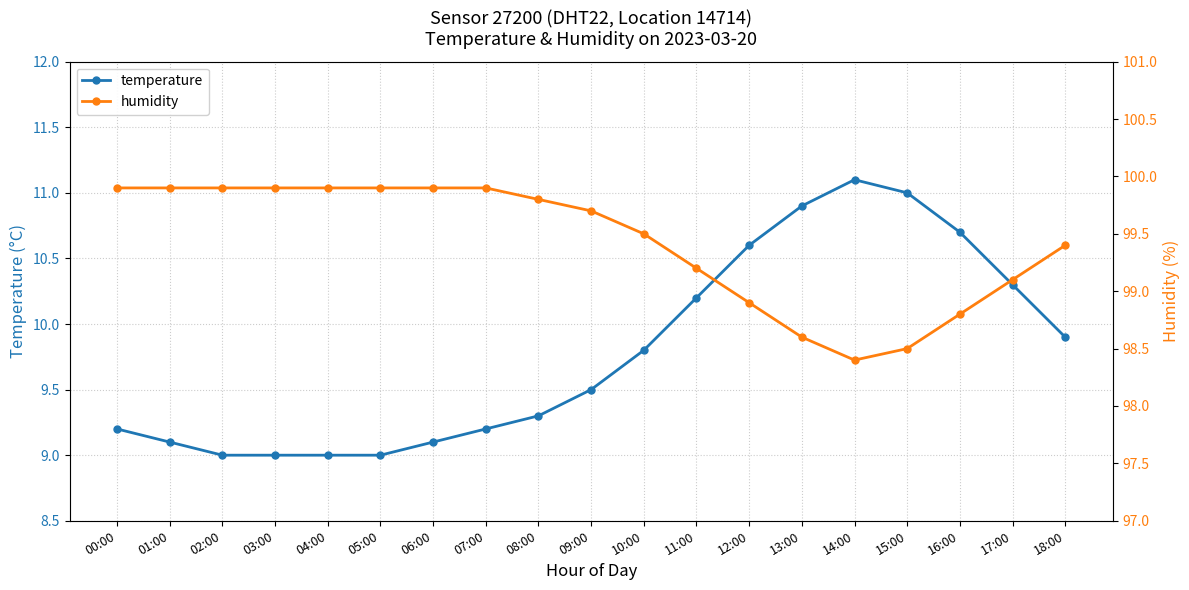

Is it true that humidity equals 52.1 at 13:00?

False